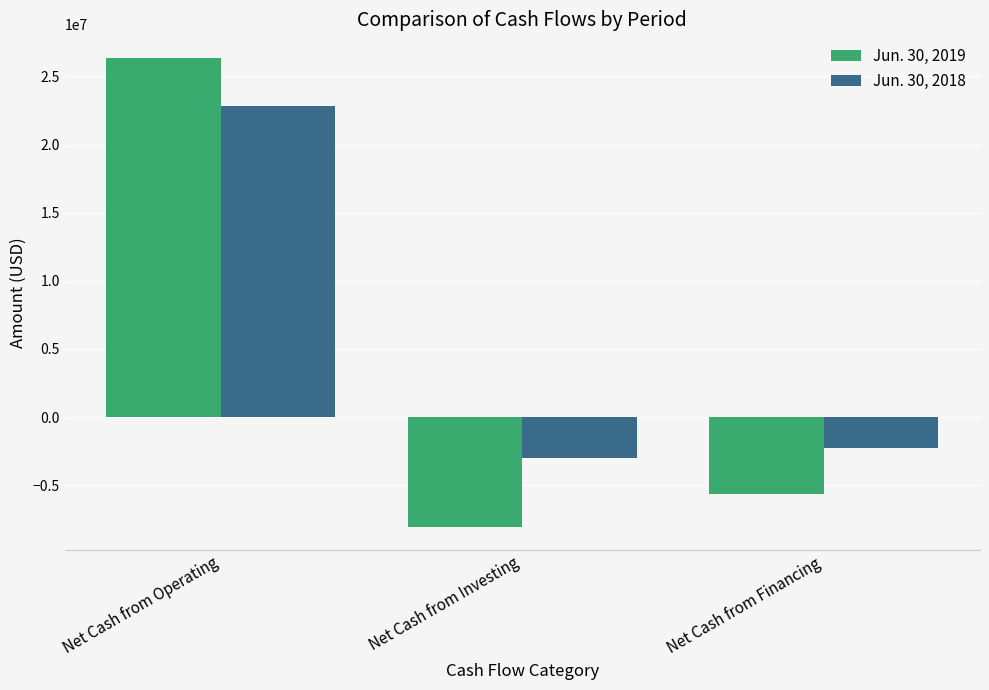

What is the value of the Jun. 30, 2019 bar at the 3rd from the left?

-5620000